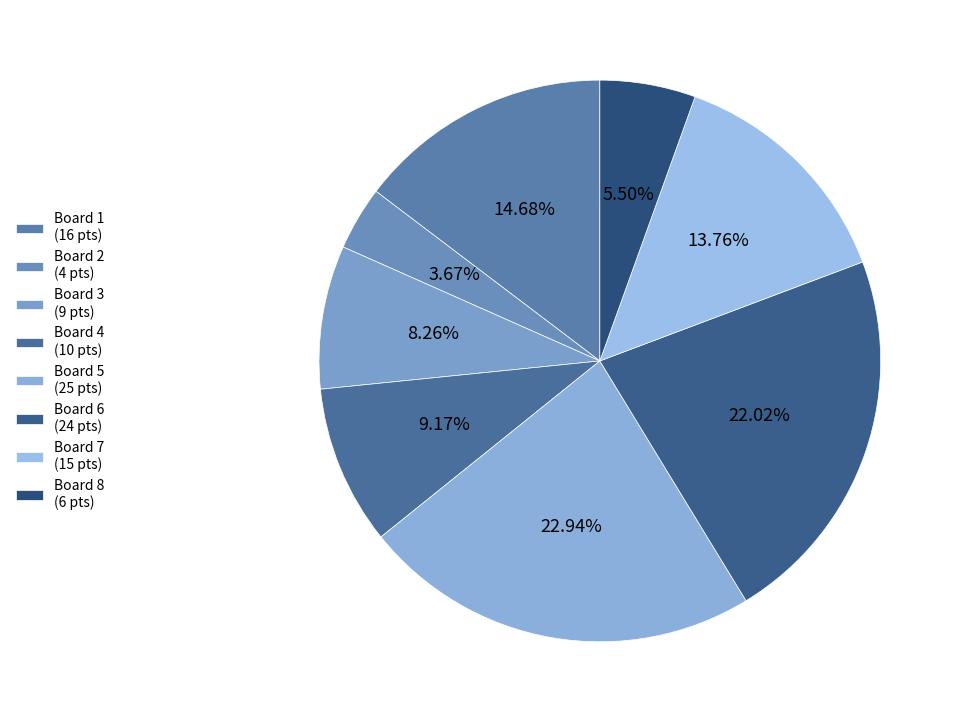

Rank the categories by value from highest to lowest.

Board 5, Board 6, Board 1, Board 7, Board 4, Board 3, Board 8, Board 2